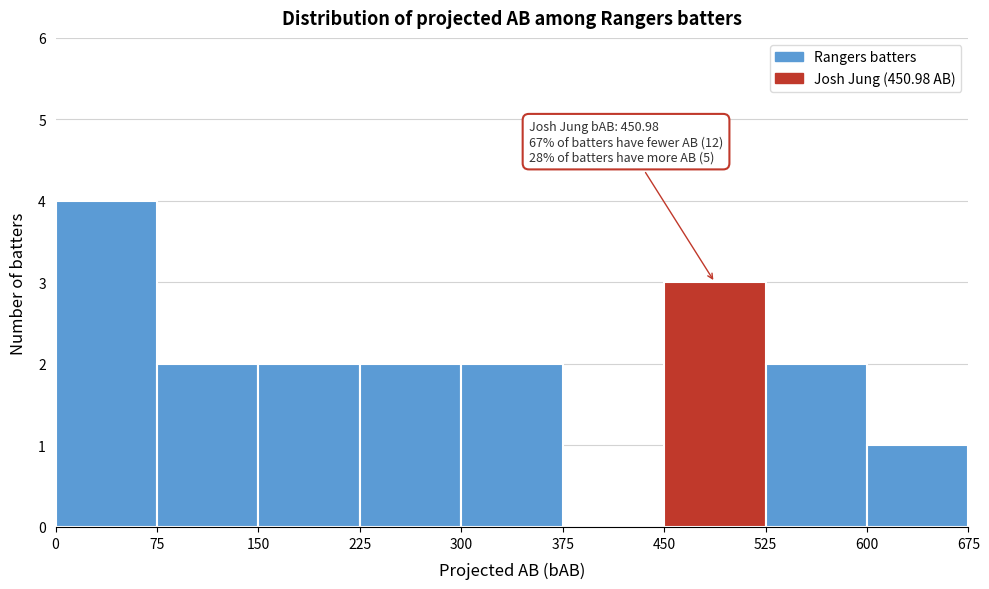

Which range on the x-axis has the tallest bar?

0 to 75